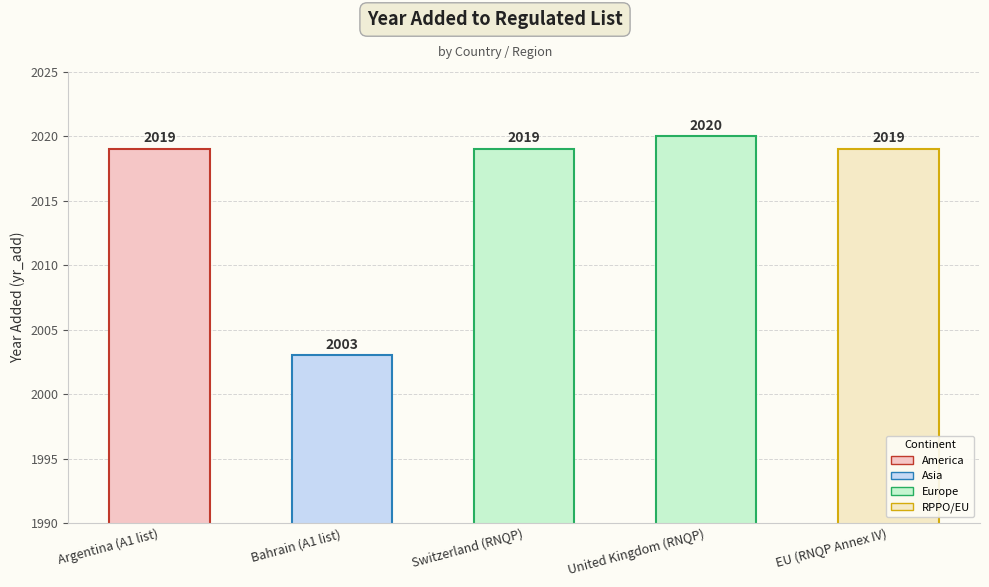

What is the approximate value at EU (RNQP Annex IV), to the nearest 5?

2020